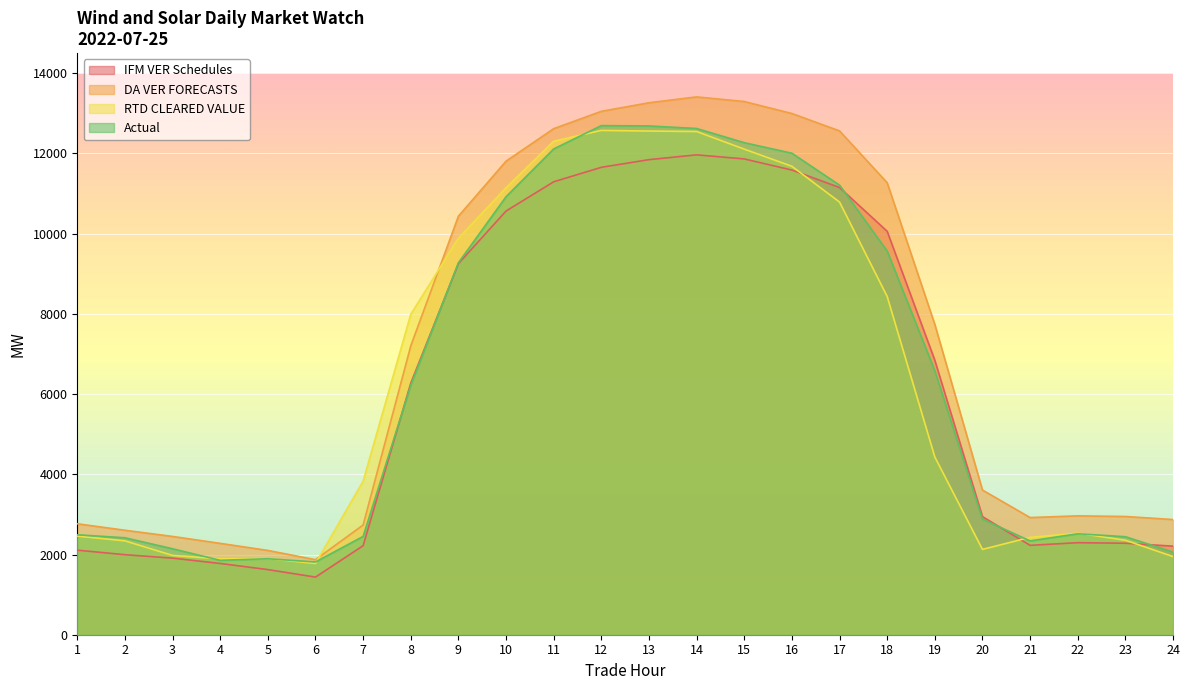

The RTD CLEARED VALUE series shows 16984.7 at 11. True or false?

False